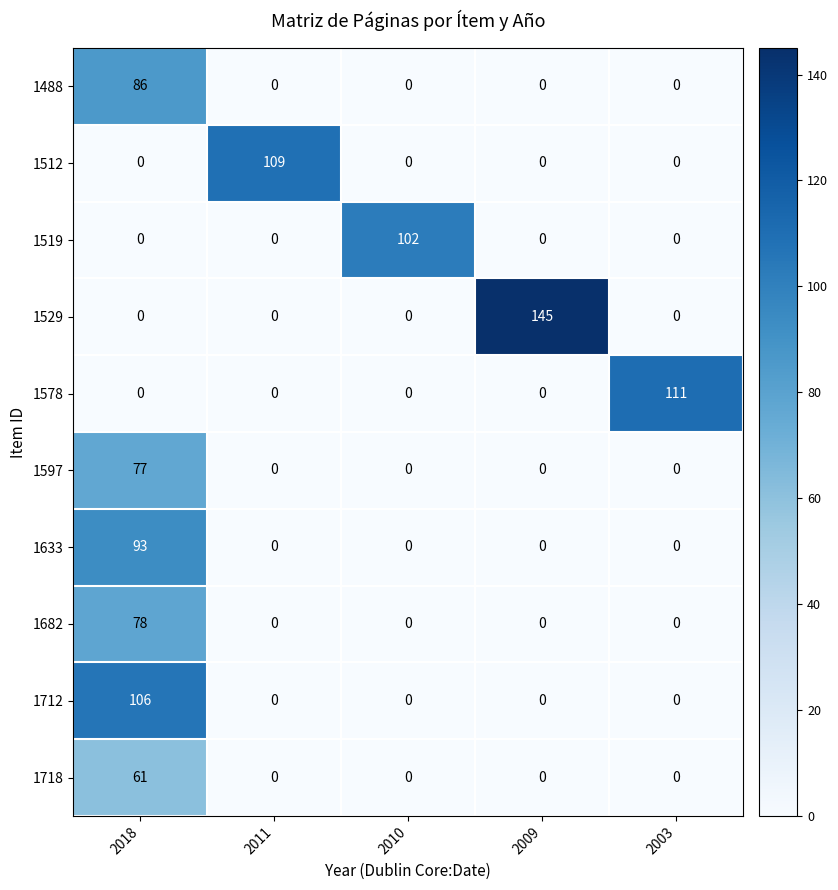

How many series are shown in this chart?

10